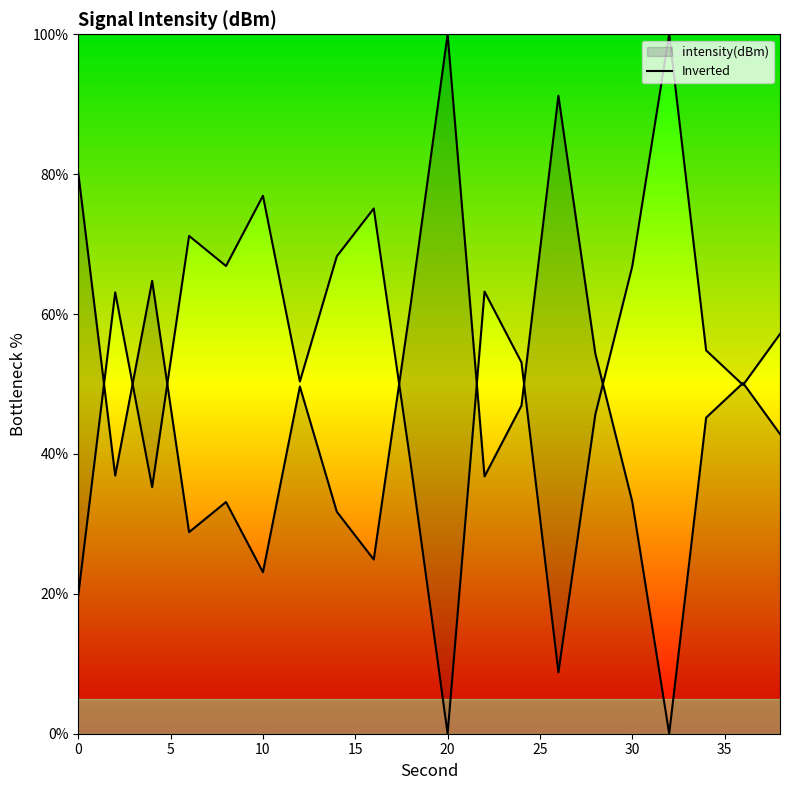

How many lines are shown in the chart?

2